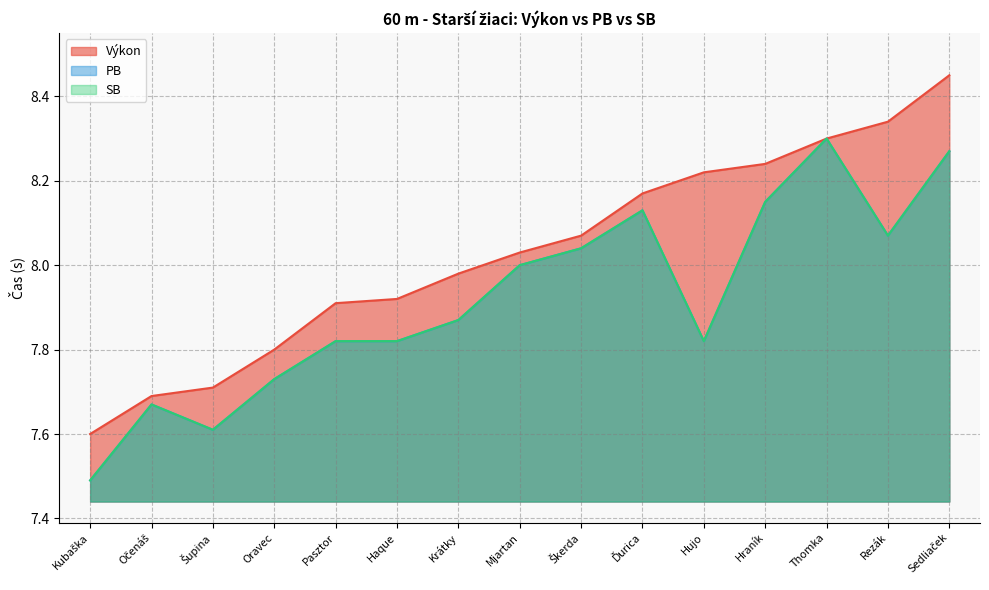

The SB series shows 13.4 at Oravec. True or false?

False